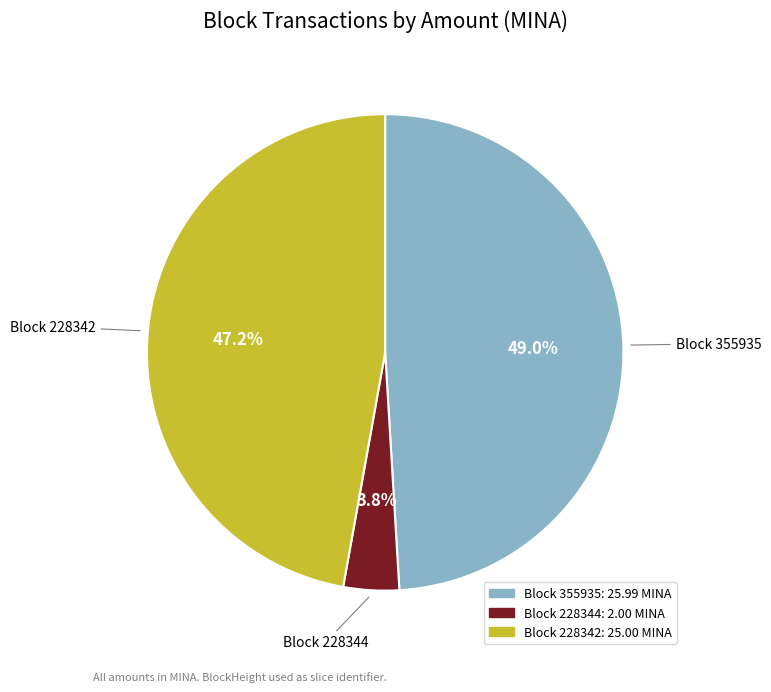

What is the smallest slice in the pie chart?

Block 228344